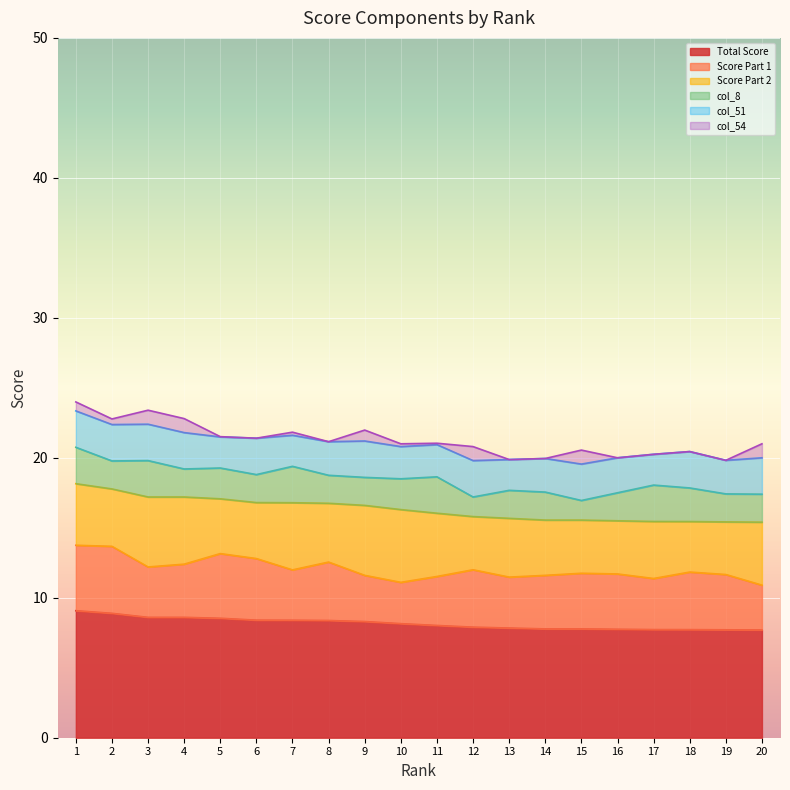

How many interior local peaks does the Score Part 1 series have?

6